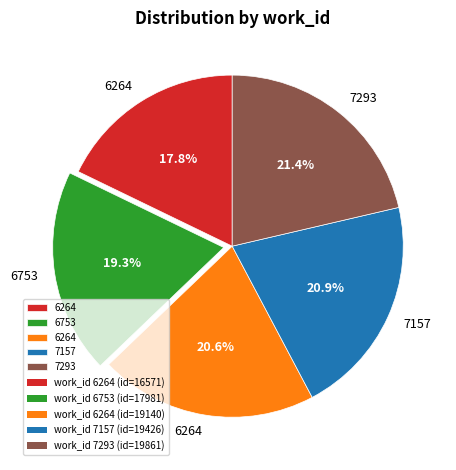

Is there any slice that represents more than half of the pie?

No